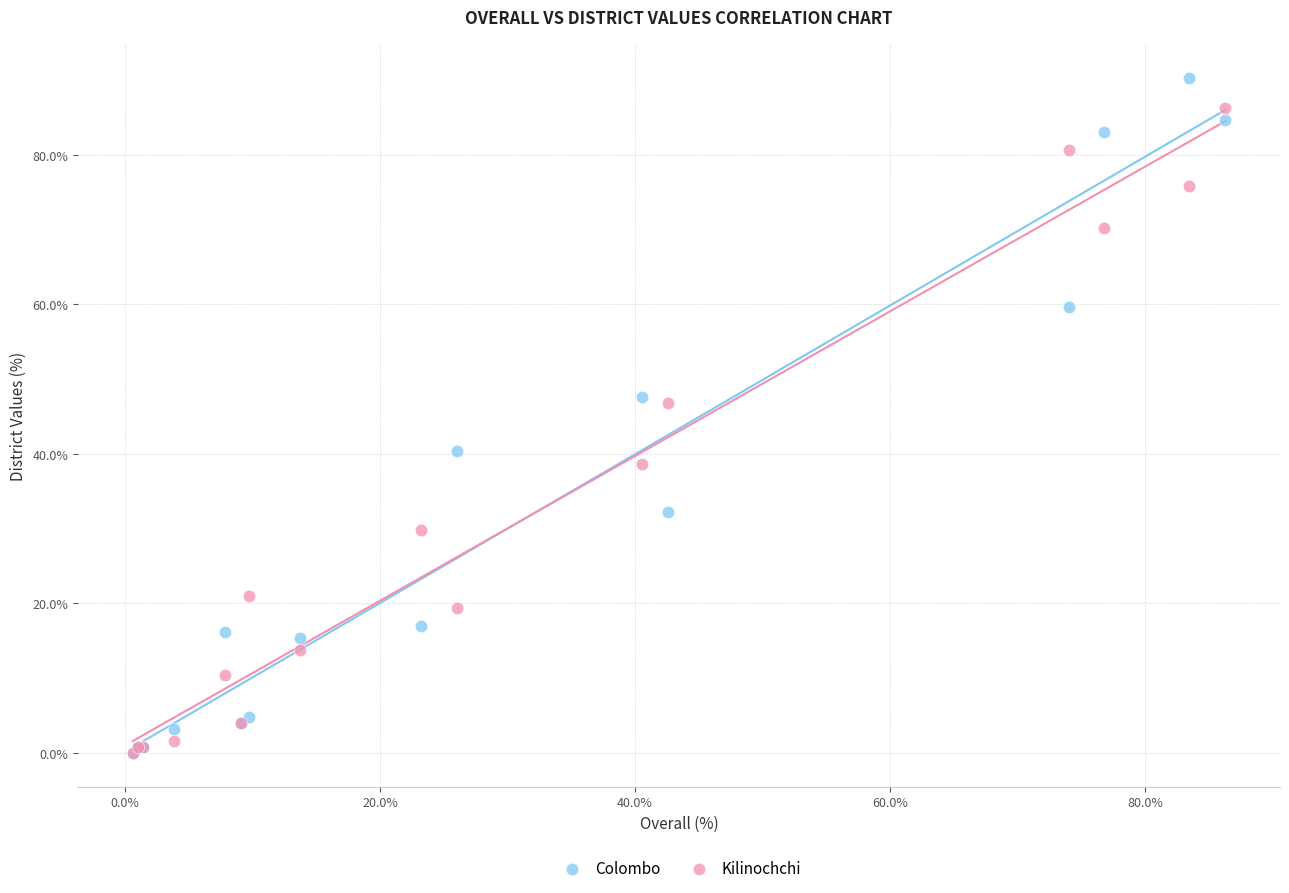

In the Kilinochchi series, what Y value is closest to 43?

46.8